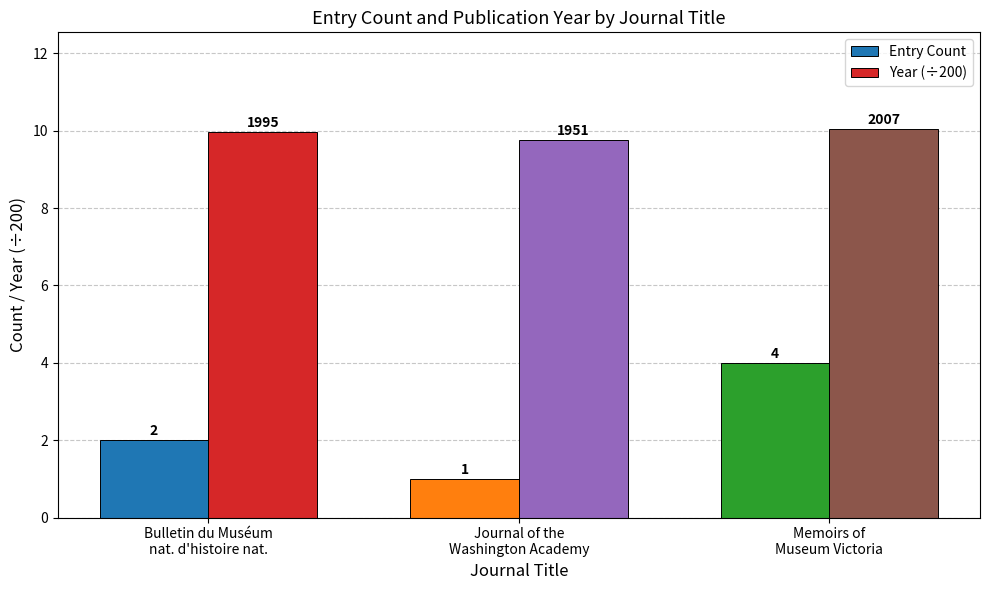

List the series in order of their overall mean, lowest first.

Entry Count, Year (÷200)